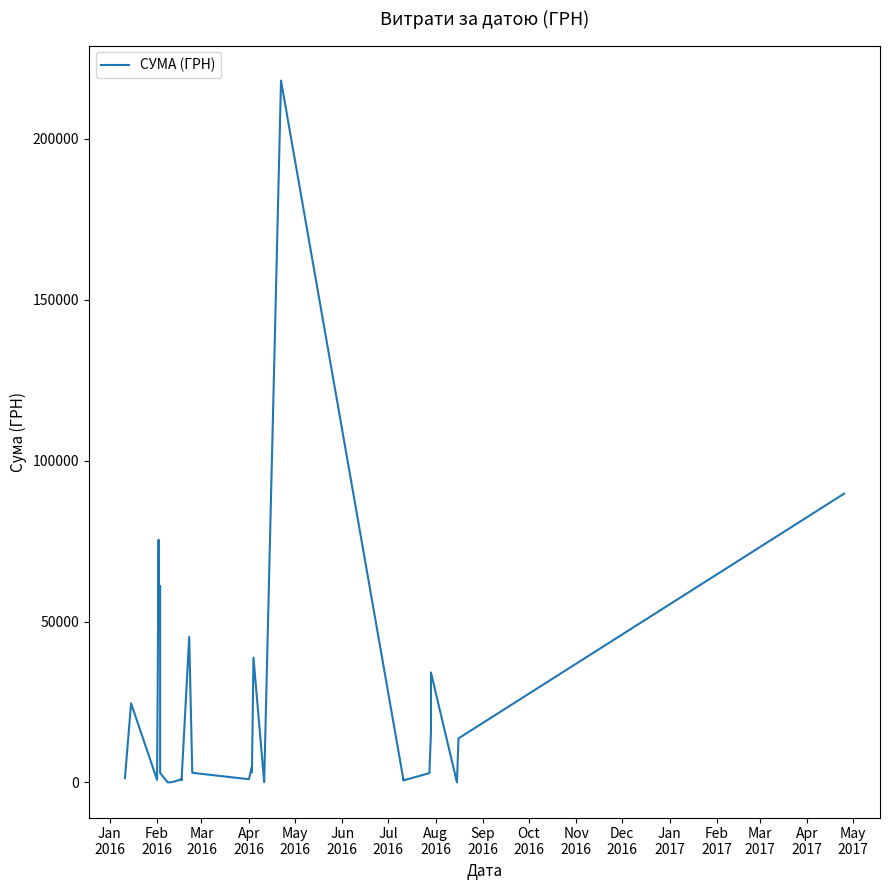

Between Jan
2016 and Dec
2016, which is larger?

Dec
2016